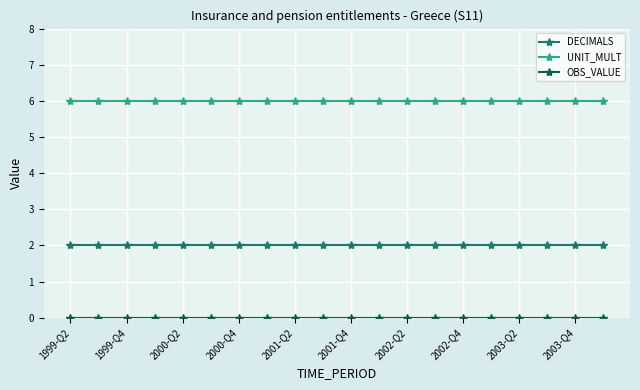

At how many categories does at least one series exceed 5?

20